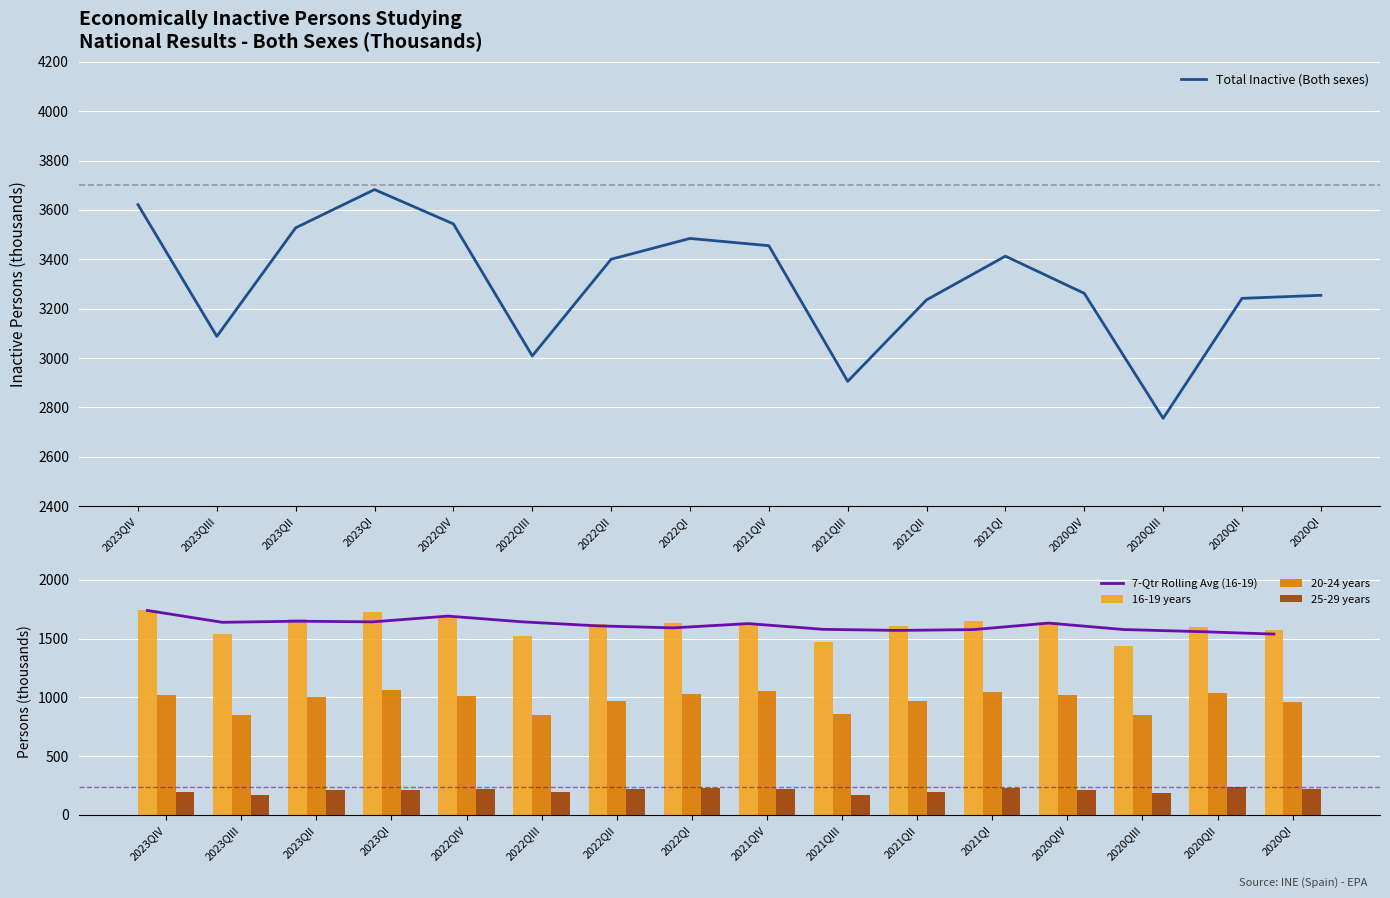

Reading left to right, list all the values displayed in this chart.

Total Inactive (Both sexes): 3621.3	3087.4	3527.5	3682.3	3543.1	3008.3	3400.0	3484.2	3454.9	2905.2	3235.3	3412.5	3261.8	2755.3	3241.5	3253.9
7-Qtr Rolling Avg (16-19): 1739.2	1638.3	1647.9	1642.3	1691.3	1642.2	1608.2	1591.2	1627.6	1578.7	1569.4	1576.4	1631.9	1576.9	1559.4	1538.2
16-19 years: 1739.2	1537.5	1666.9	1722.6	1684.4	1519.6	1620.5	1633.5	1628.7	1473.9	1605.6	1649.8	1640.2	1440.8	1597.2	1576.7
20-24 years: 1020.7	848.4	1000.7	1064.1	1015.3	847.9	966.5	1029.6	1051.8	862.4	966.4	1044.8	1023.5	849.3	1034.2	957.6
25-29 years: 191.9	172.9	214.4	209.2	221.5	193.0	219.6	225.6	217.6	168.9	196.3	226.4	210.7	182.1	239.1	217.6